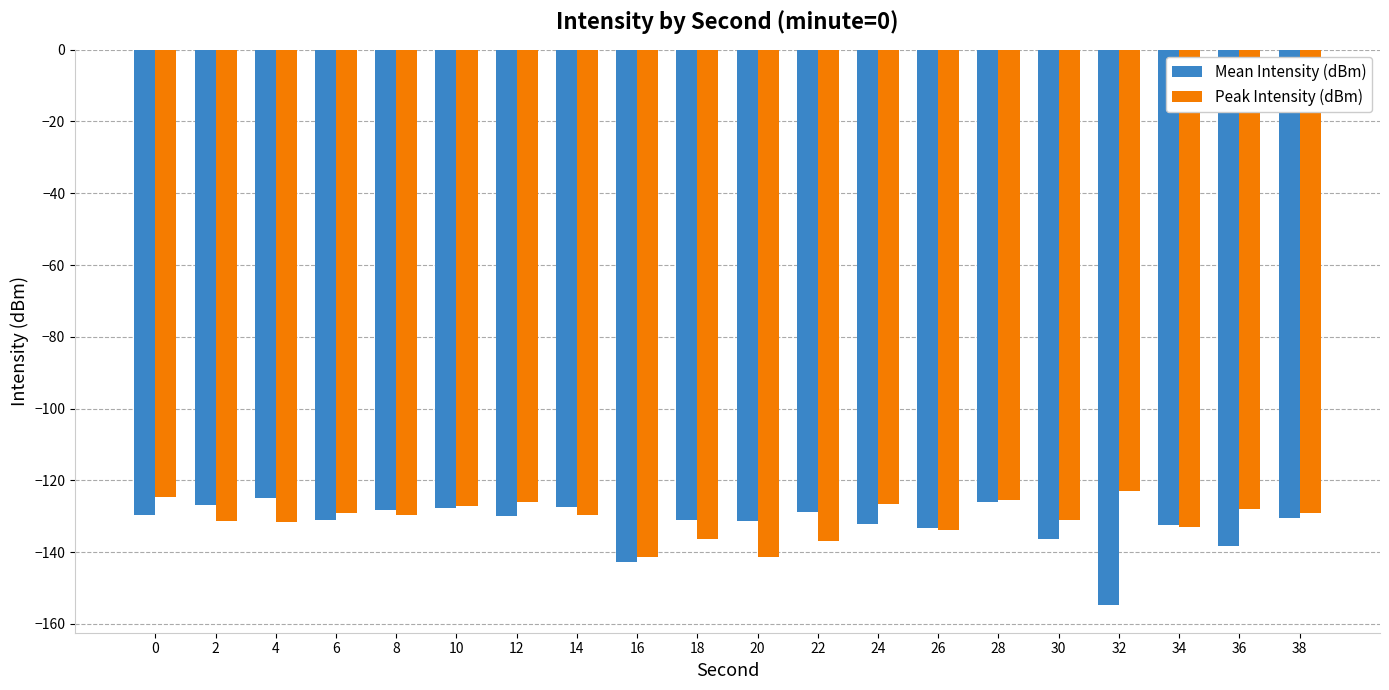

What is the total value across all series at 6?

-260.1